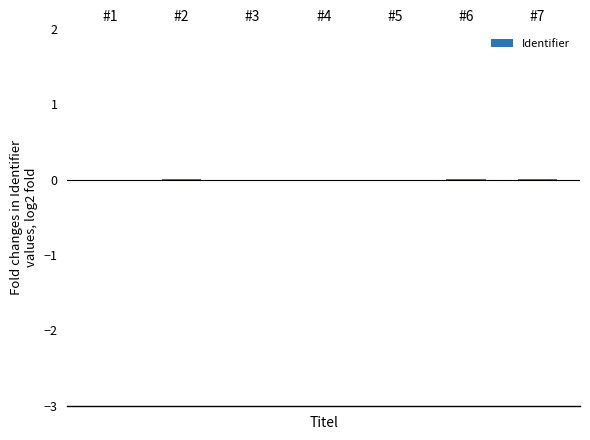

Does the chart contain stacked bars?

No